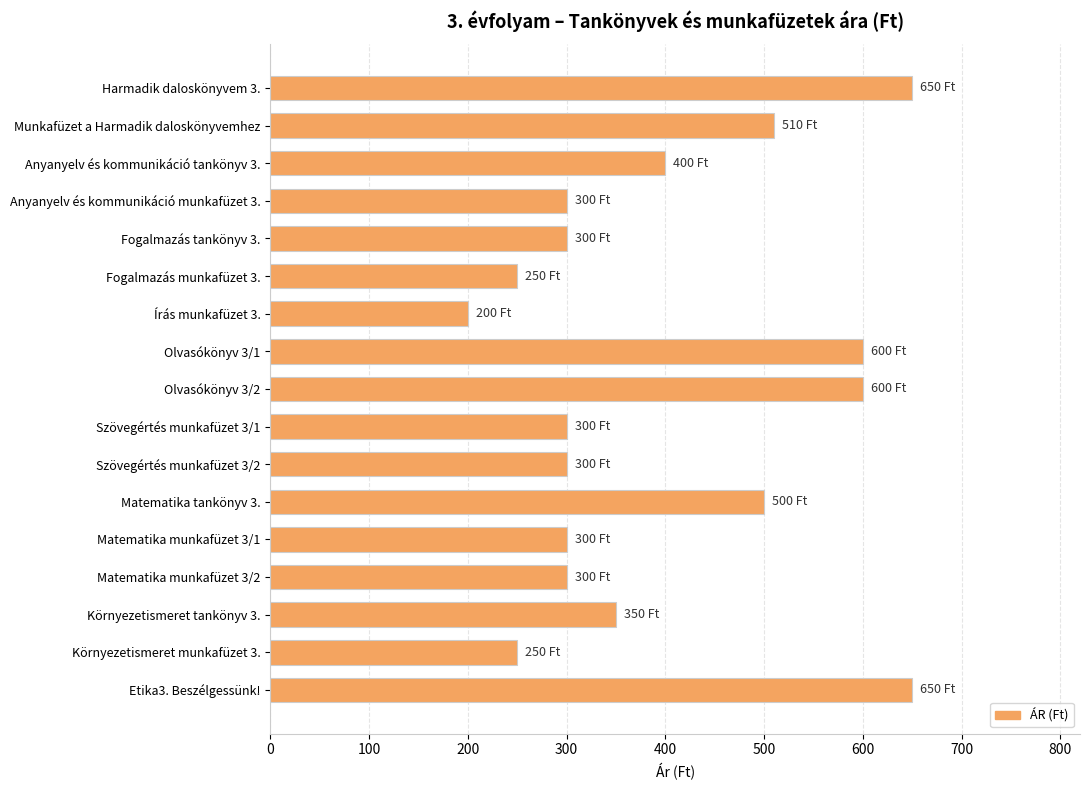

What is the ratio of the value at Matematika tankönyv 3. to the value at Olvasókönyv 3/2?

0.8